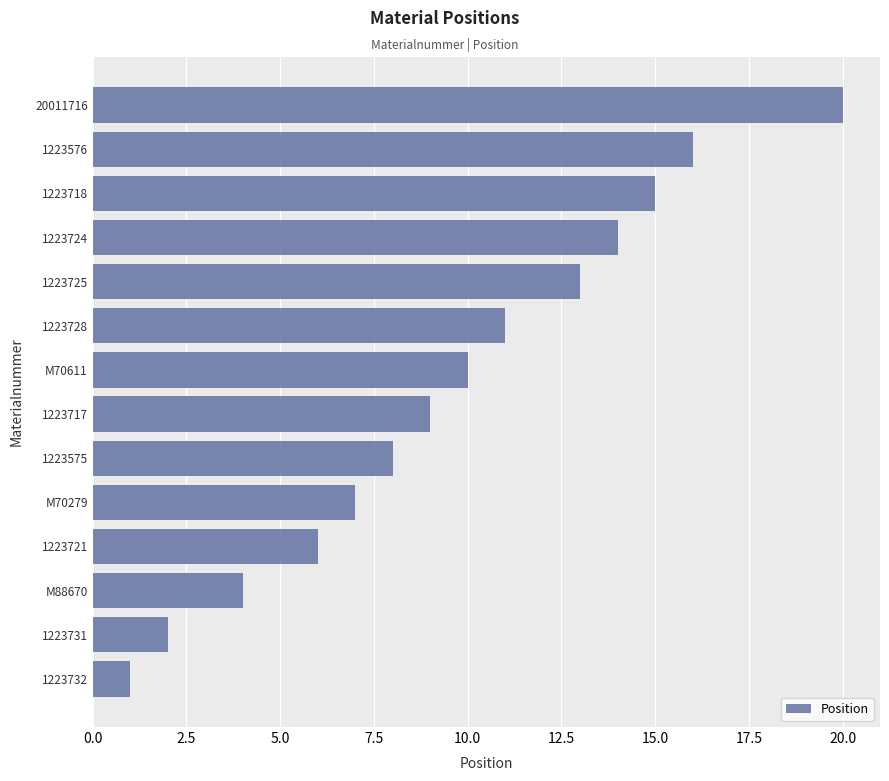

Where is the data nearest to the value 10?

M70611